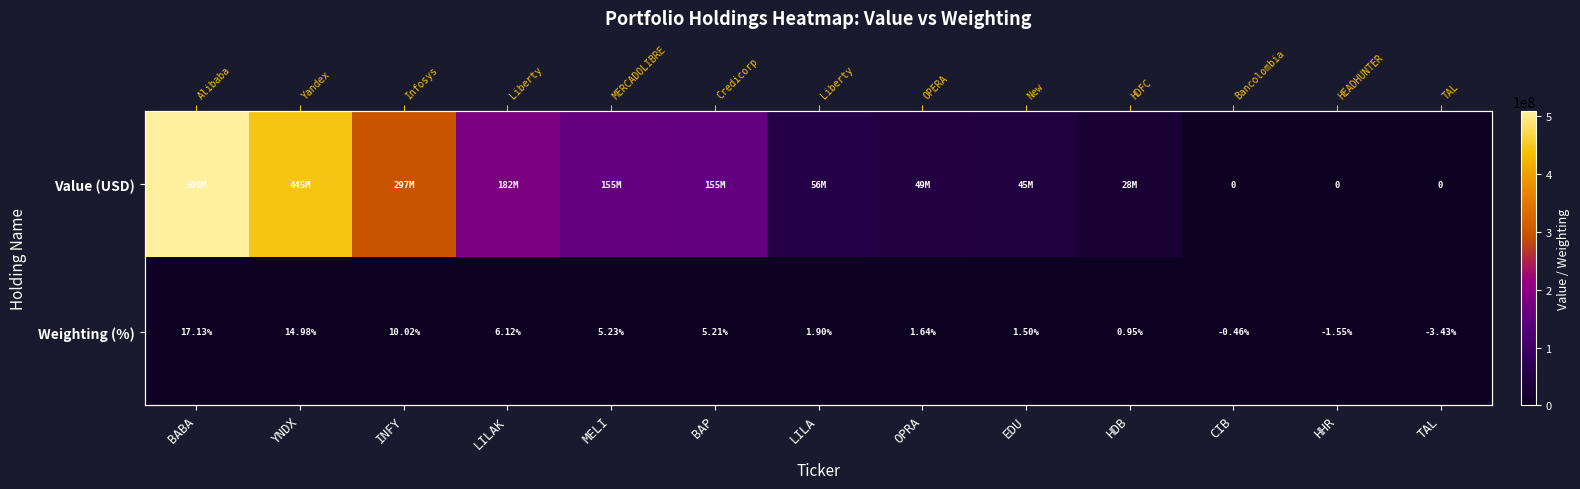

Is it true that Weighting (%) equals -3.4 at TAL?

True